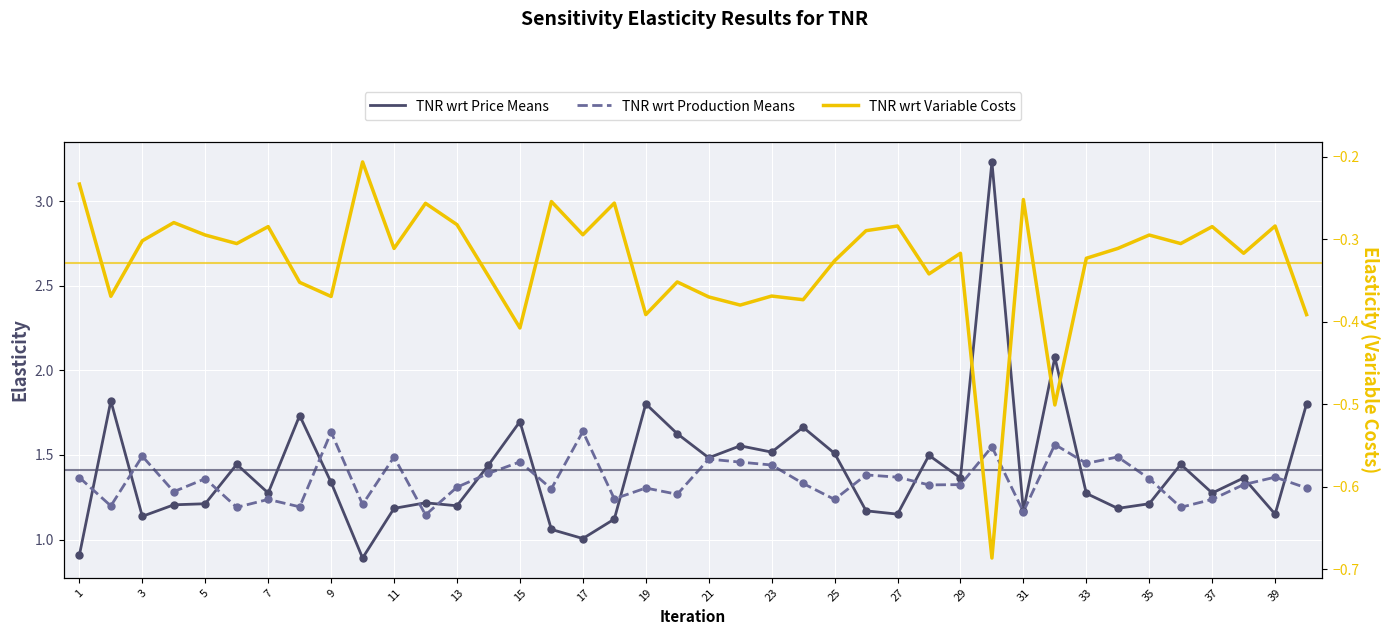

What are all the series names shown in the legend?

TNR wrt Price Means, TNR wrt Production Means, TNR wrt Variable Costs